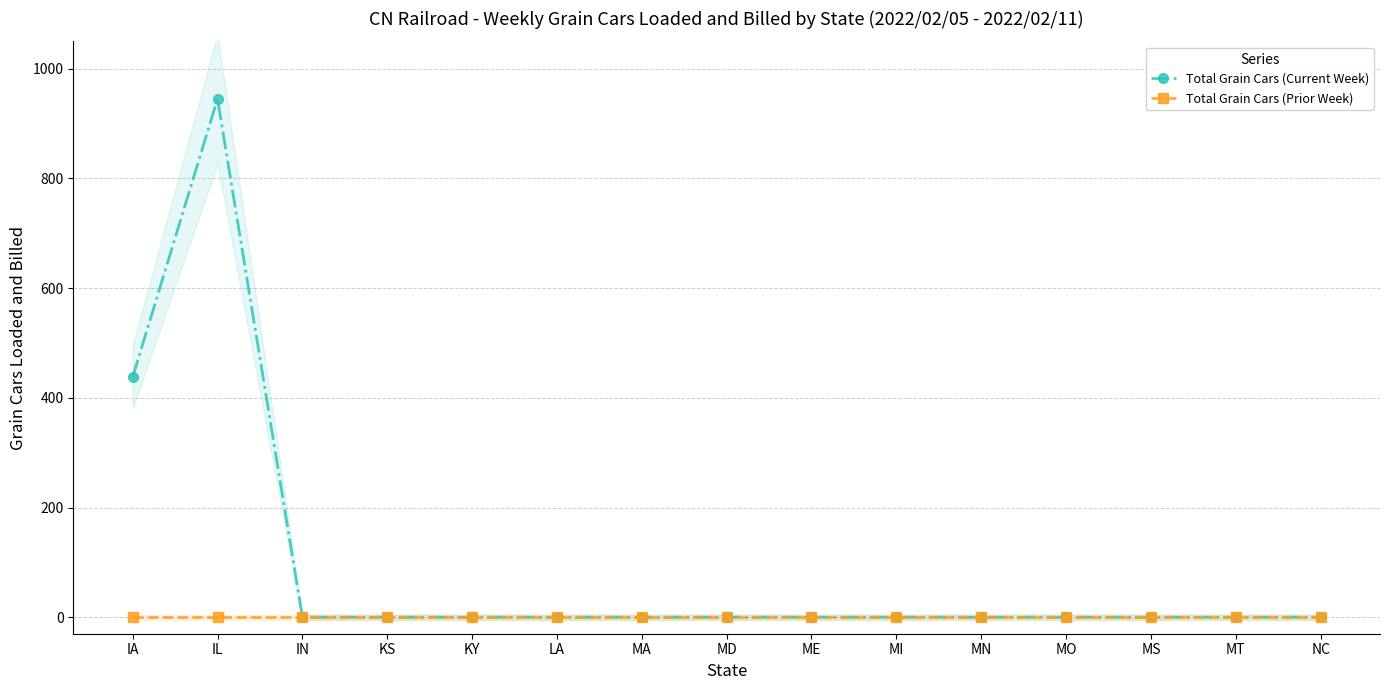

True or false: Total Grain Cars (Current Week) has a value of 0 at KS.

True